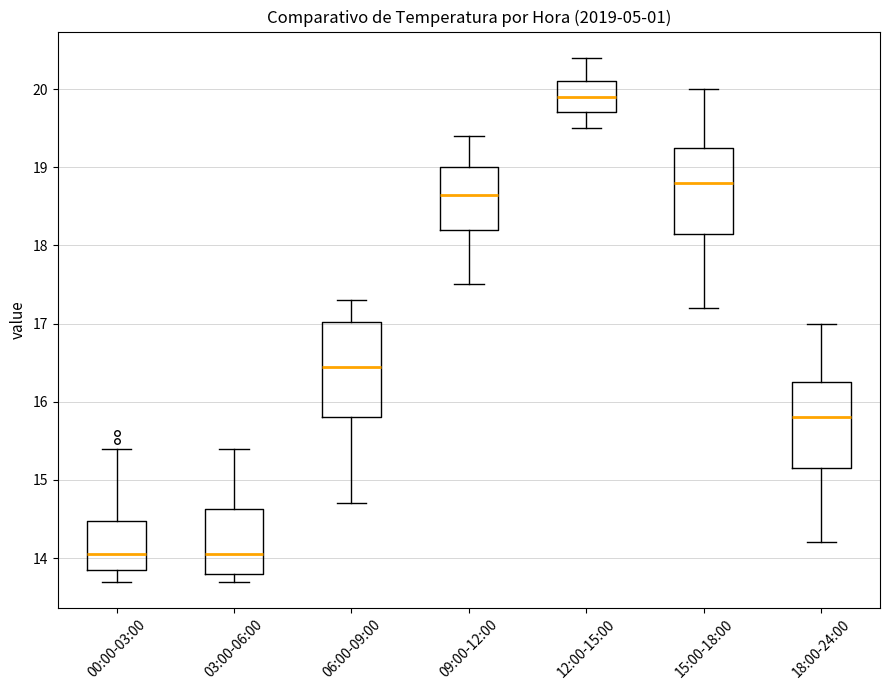

Where is the upper edge of the box for 09:00-12:00 on the y-axis? The values are not printed on the chart, so give them approximately, as read against the axis.

19.0